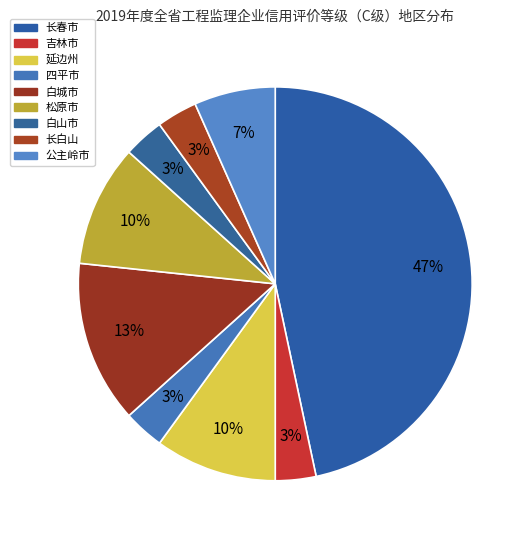

The 吉林市 slice represents 3% of the pie. True or false?

True